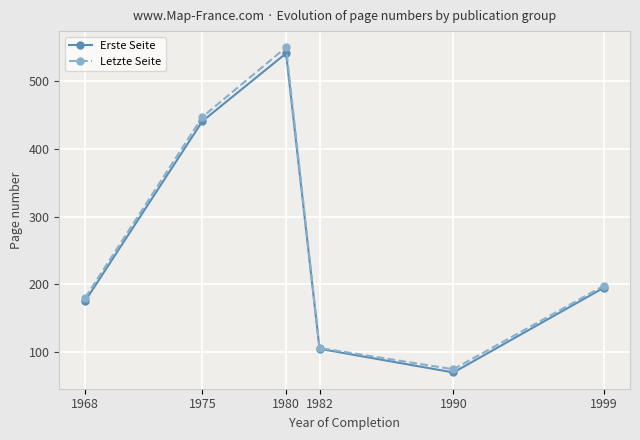

Which category has the highest value in the Erste Seite series?

1980